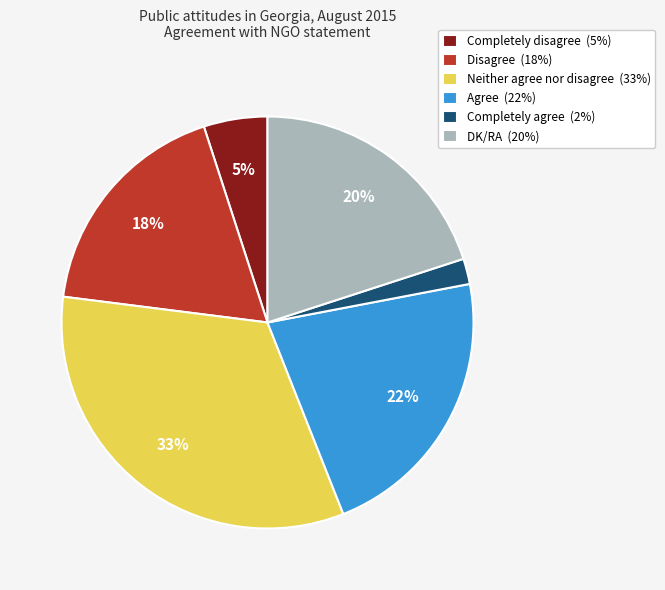

How many slices are in this pie chart?

6